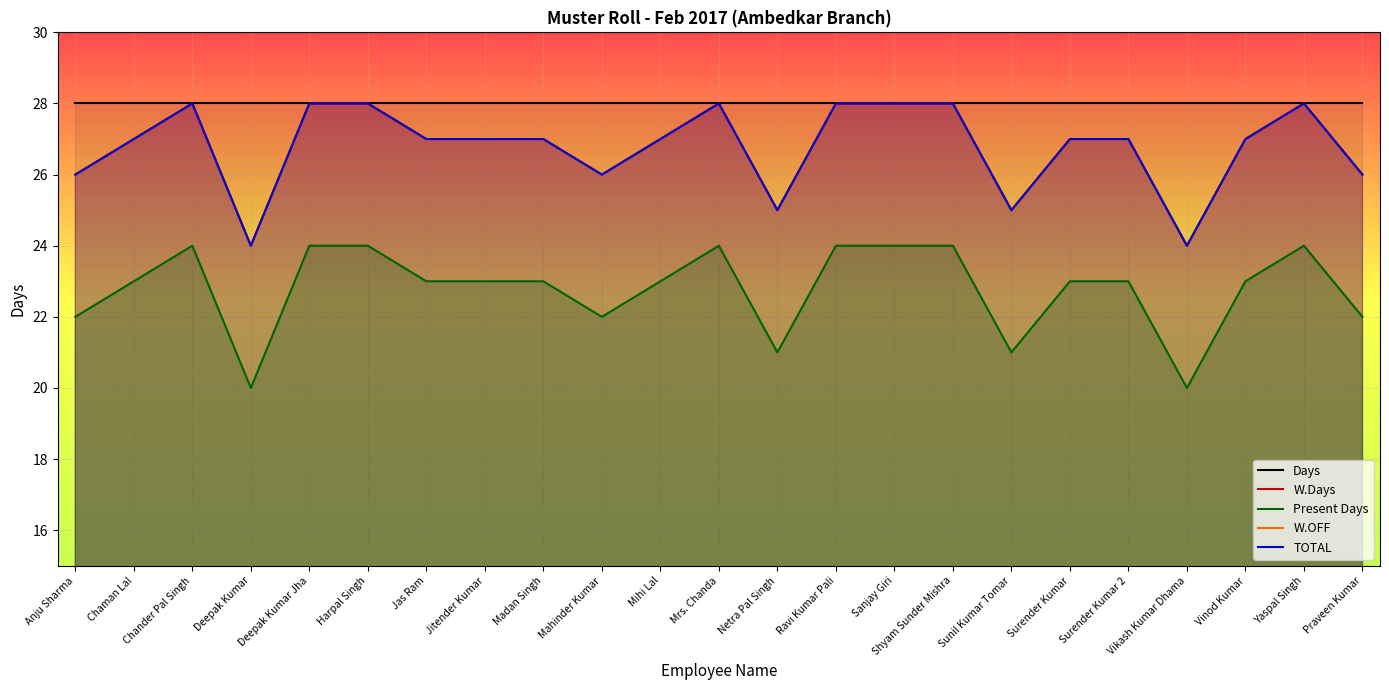

List the labels in order of Present Days value, largest first.

Chander Pal Singh, Deepak Kumar Jha, Harpal Singh, Mrs. Chanda, Ravi Kumar Pali, Sanjay Giri, Shyam Sunder Mishra, Yaspal Singh, Chaman Lal, Jas Ram, Jitender Kumar, Madan Singh, Mihi Lal, Surender Kumar, Surender Kumar 2, Vinod Kumar, Anju Sharma, Mahinder Kumar, Praveen Kumar, Netra Pal Singh, Sunil Kumar Tomar, Deepak Kumar, Vikash Kumar Dhama